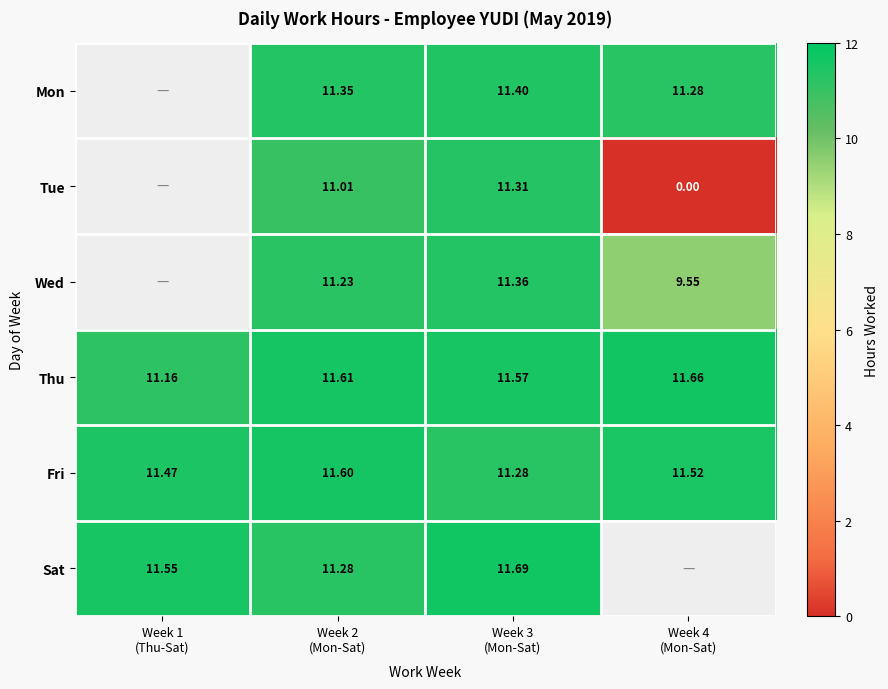

Between Week 4
(Mon-Sat) and Week 2
(Mon-Sat), which is larger?

Week 2
(Mon-Sat)